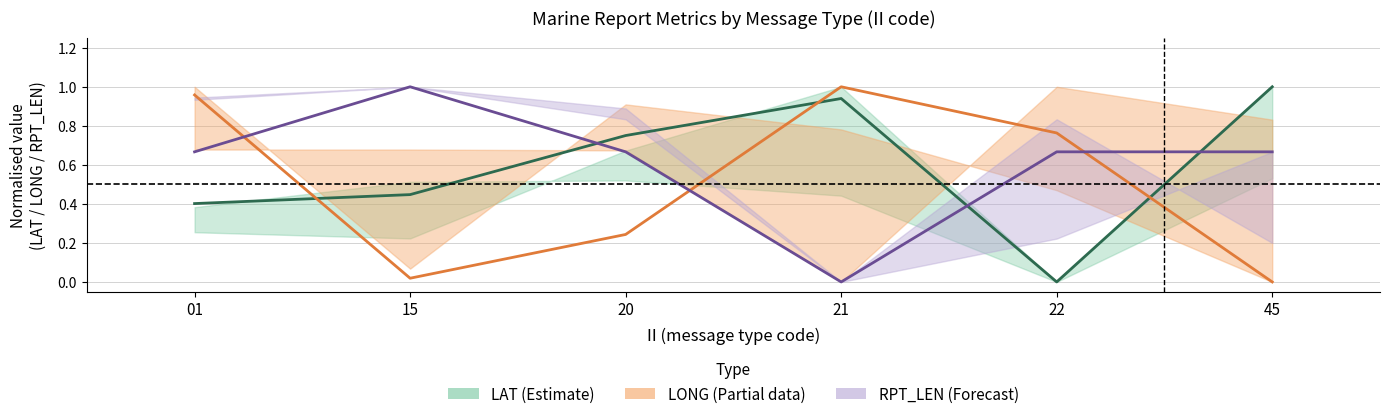

Is this an area chart (filled region under the line)?

No